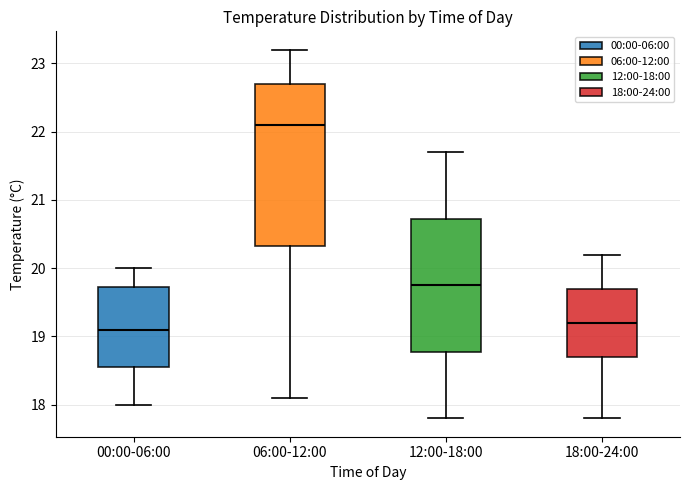

Reading left to right, transcribe this box plot: for each box, give where its median line is, the range the box spans, and where its two whiskers end, as read against the y-axis. The values are not printed on the chart, so give them approximately, as read against the axis.

00:00-06:00: median 19.1, box 18.6 to 19.7, whiskers 18.0 to 20.0
06:00-12:00: median 22.1, box 20.3 to 22.7, whiskers 18.1 to 23.2
12:00-18:00: median 19.8, box 18.8 to 20.7, whiskers 17.8 to 21.7
18:00-24:00: median 19.2, box 18.7 to 19.7, whiskers 17.8 to 20.2